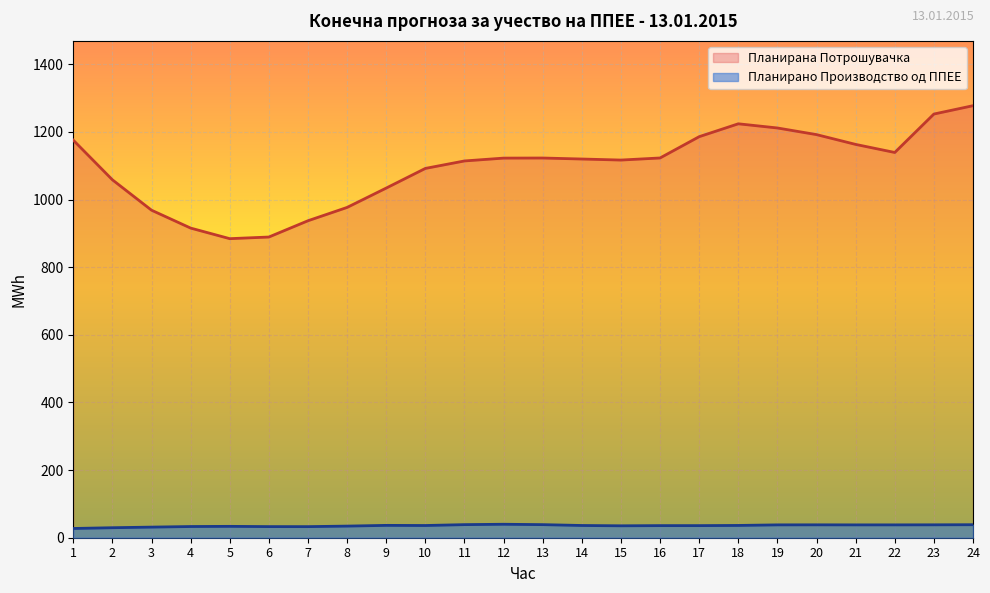

What is the highest value of the Планирано Производство од ППЕЕ series?

39.8